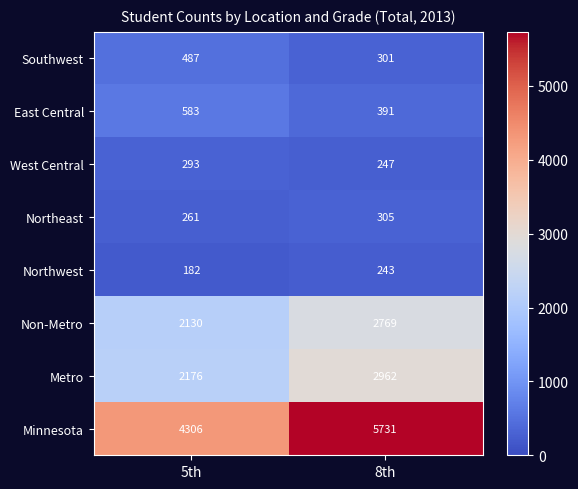

What value does the Southwest series have at 5th, to the nearest 5?

485